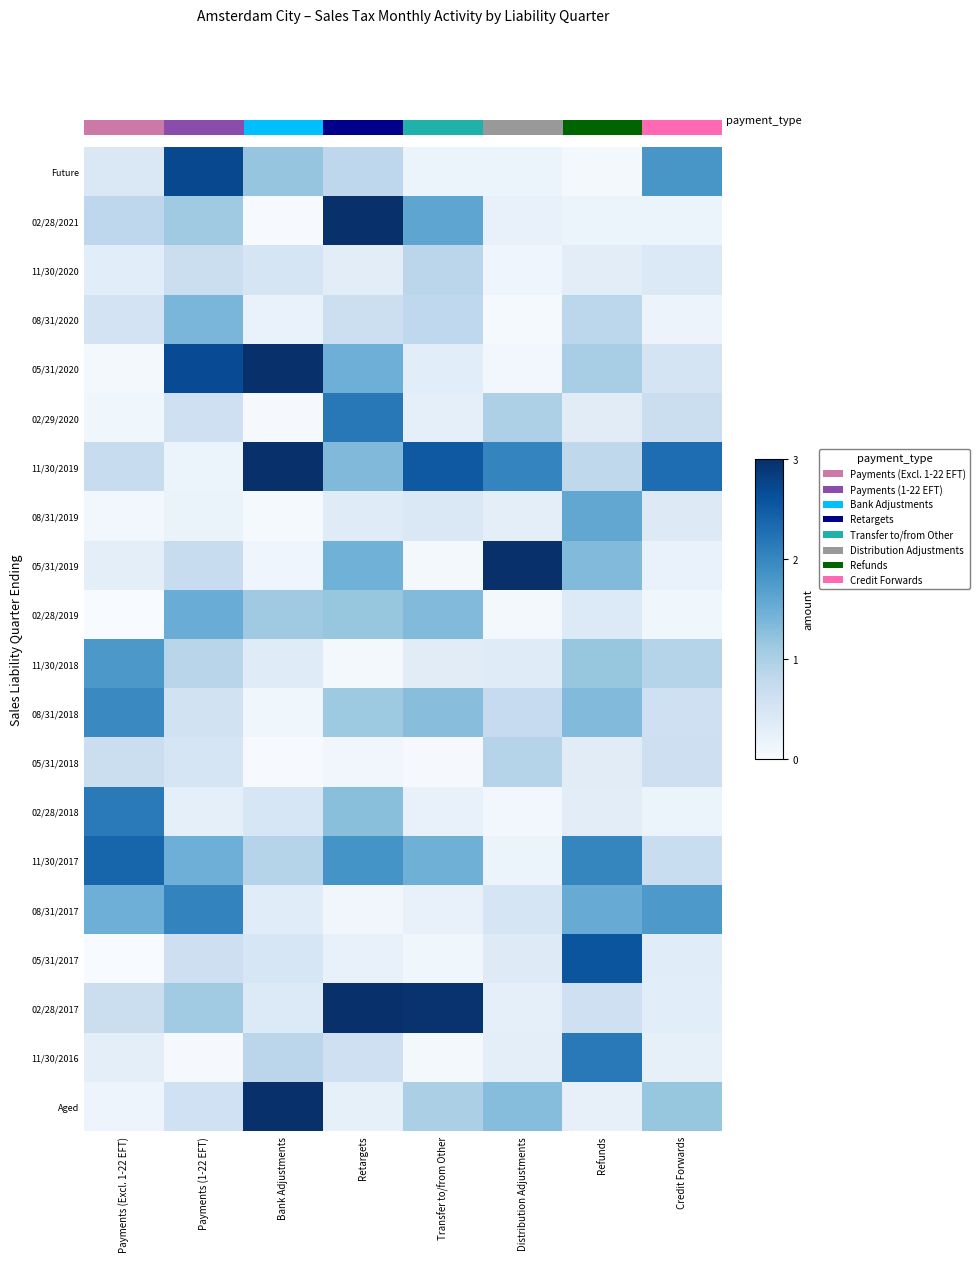

The 05/31/2017 series shows 0.2 at Credit Forwards. True or false?

False